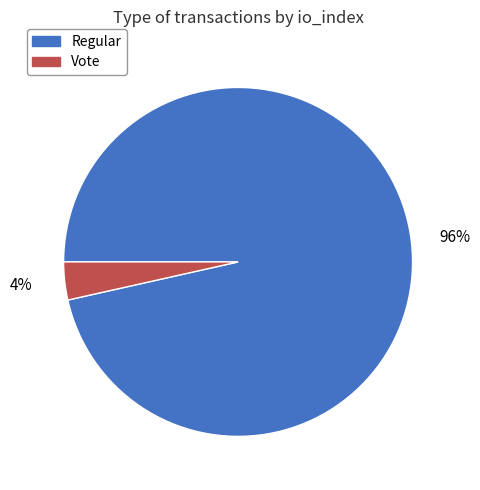

To the nearest percent, what is the combined percentage of Regular and Vote?

100%